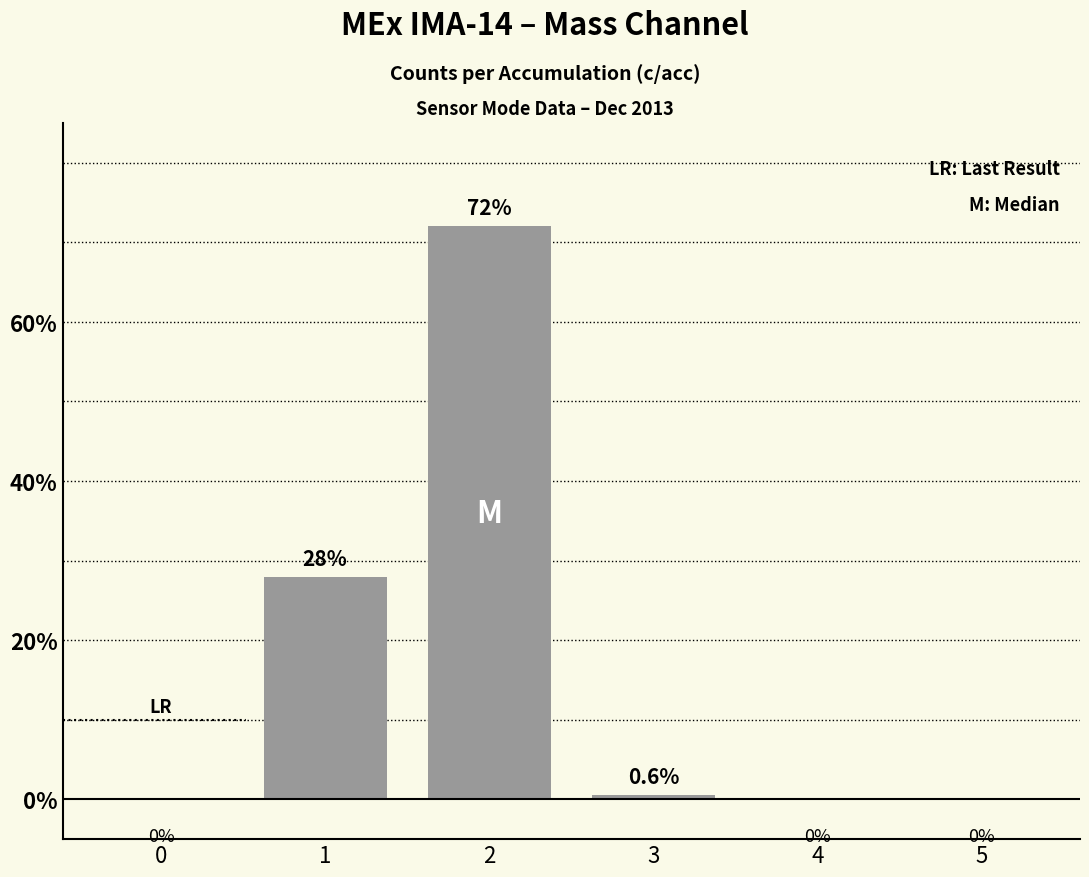

How many positive values are there?

3